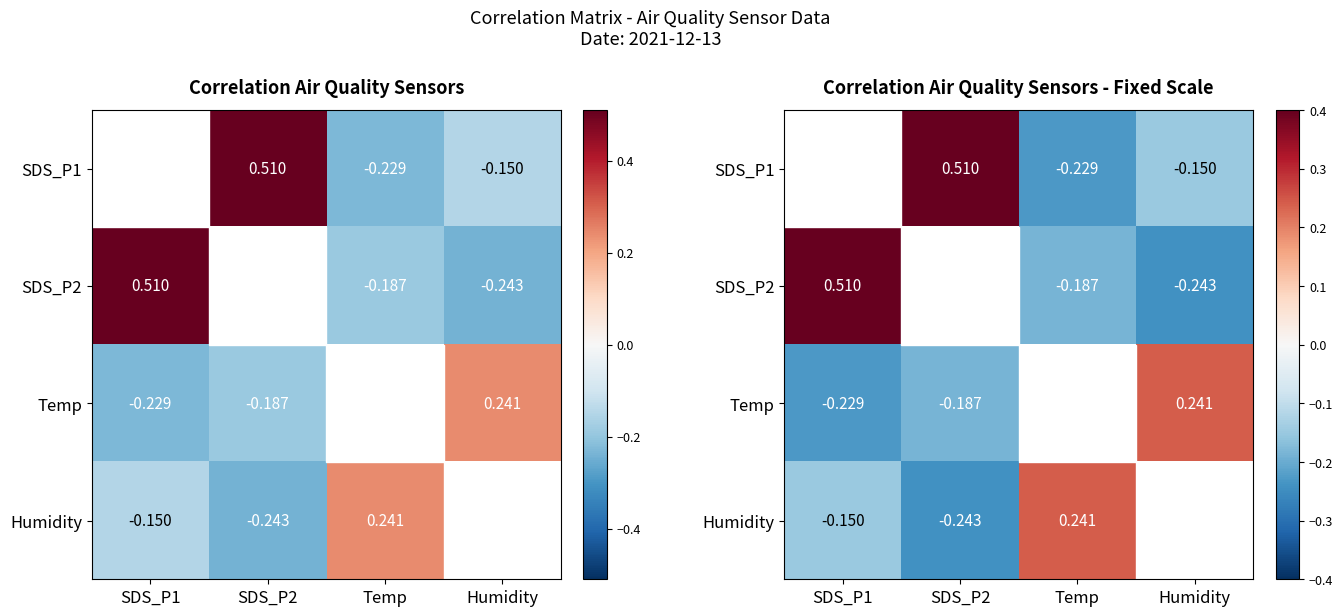

Is it true that SDS_P2 equals 0.5 at SDS_P1?

True